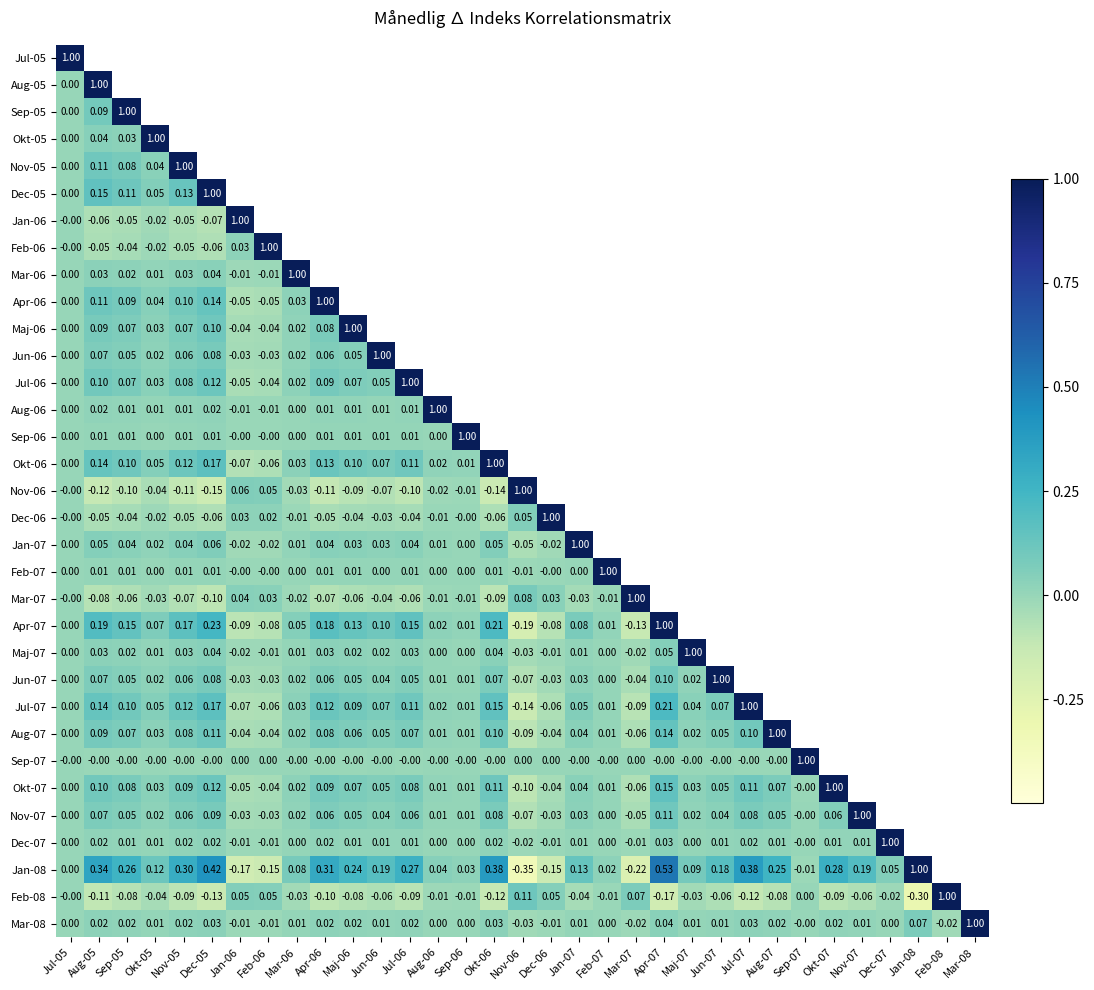

How many positive values does the Nov-06 series have?

3